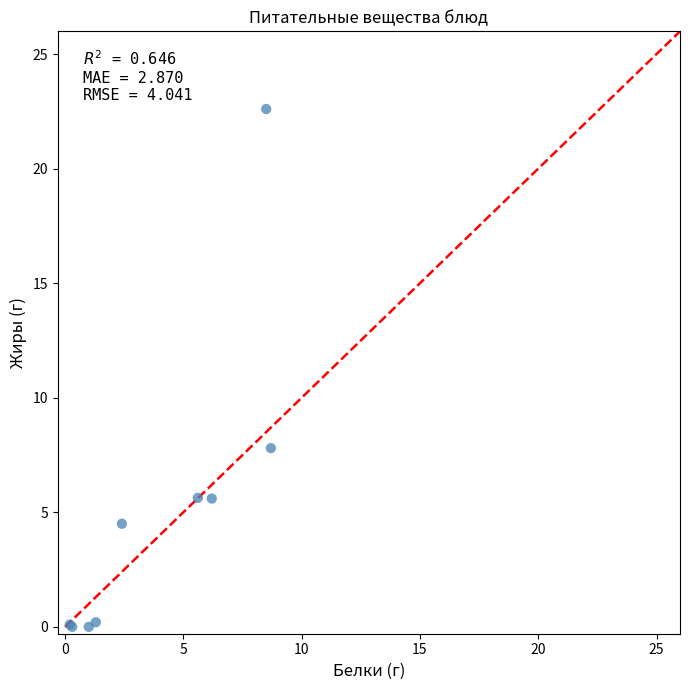

What Y value in the scatter plot is closest to 11?

7.8